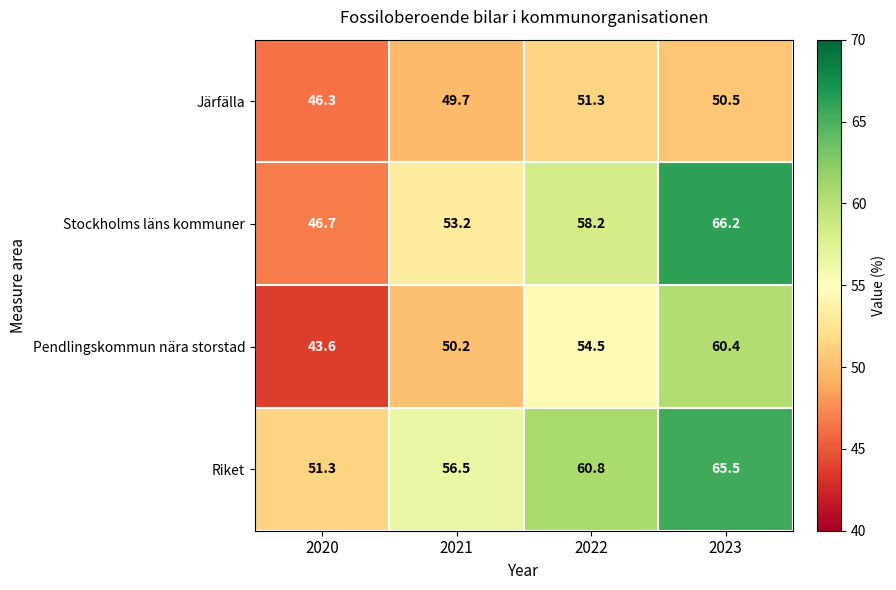

Rank the series at 2021 from lowest to highest value.

Järfälla, Pendlingskommun nära storstad, Stockholms läns kommuner, Riket